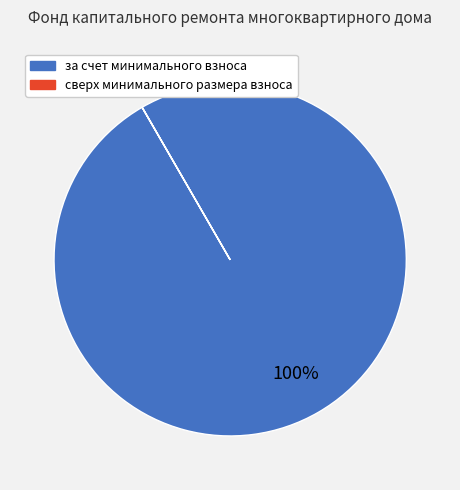

The за счет минимального взноса slice represents 100% of the pie. True or false?

True